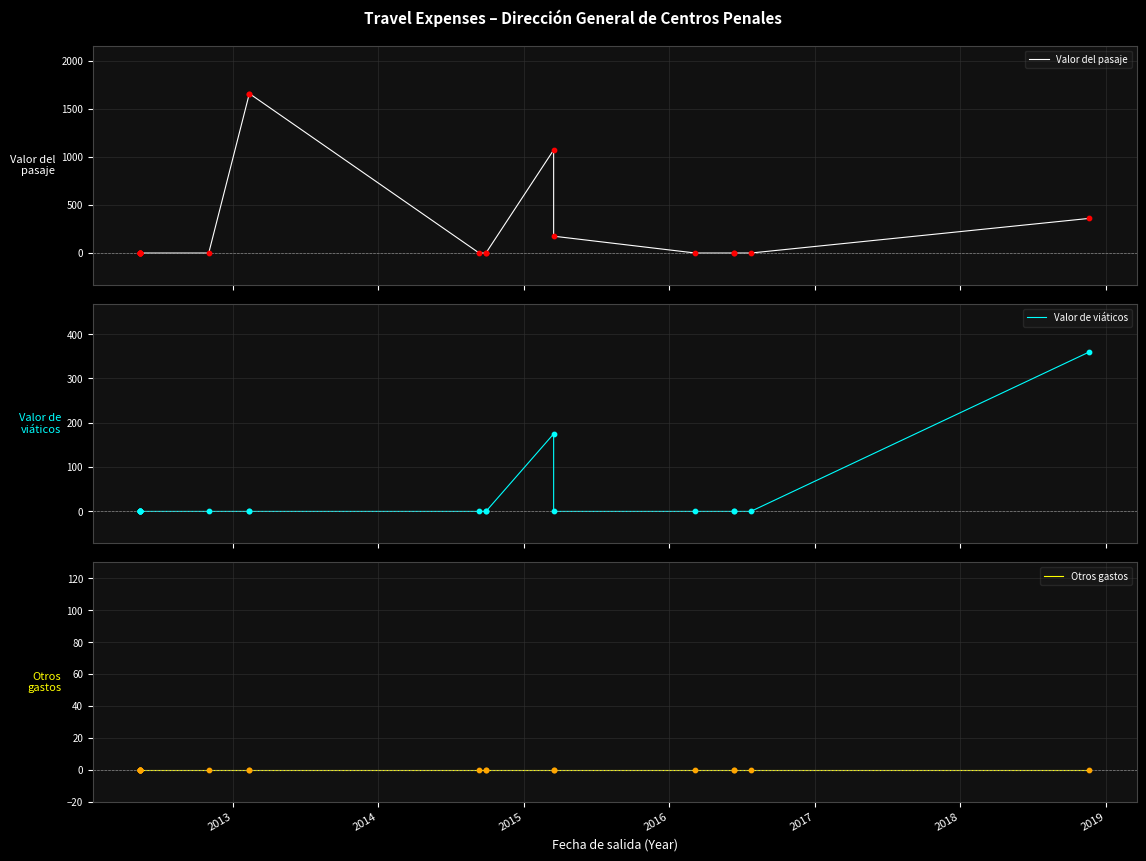

Which series contains the highest Y value?

Valor del pasaje